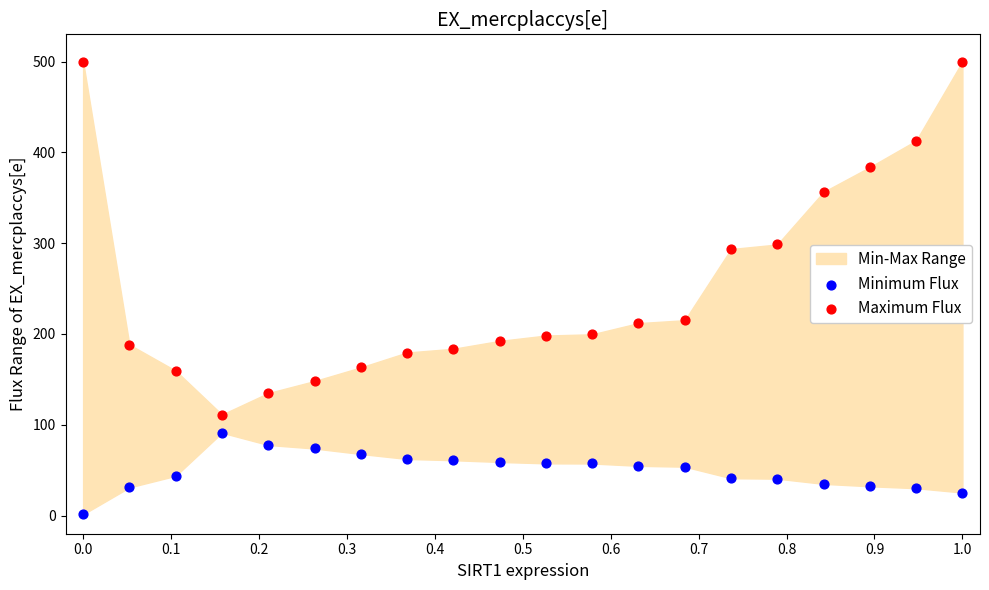

Which series contains the lowest Y value?

Minimum Flux